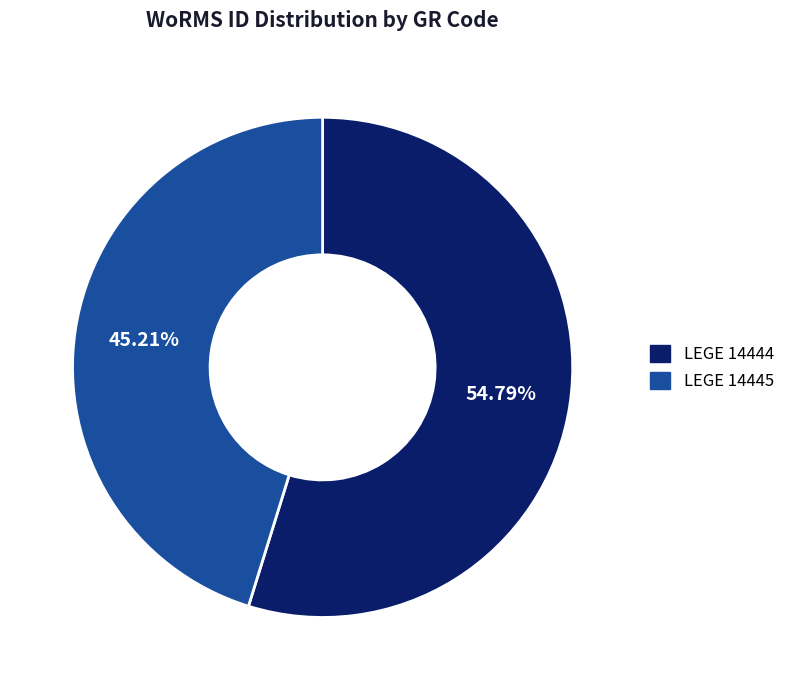

Rank the categories by value from highest to lowest.

LEGE 14444, LEGE 14445